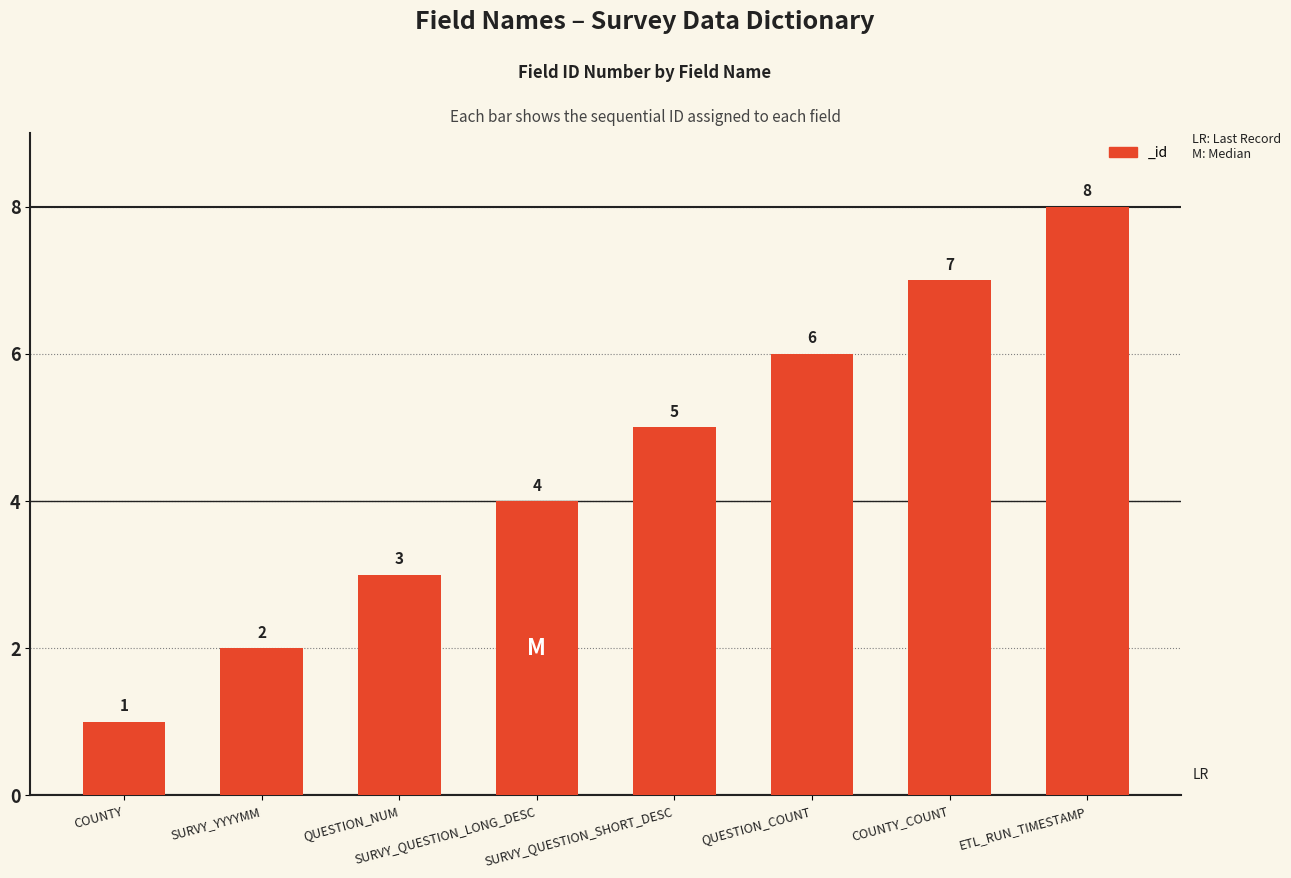

Which category has the lowest value across all series?

COUNTY